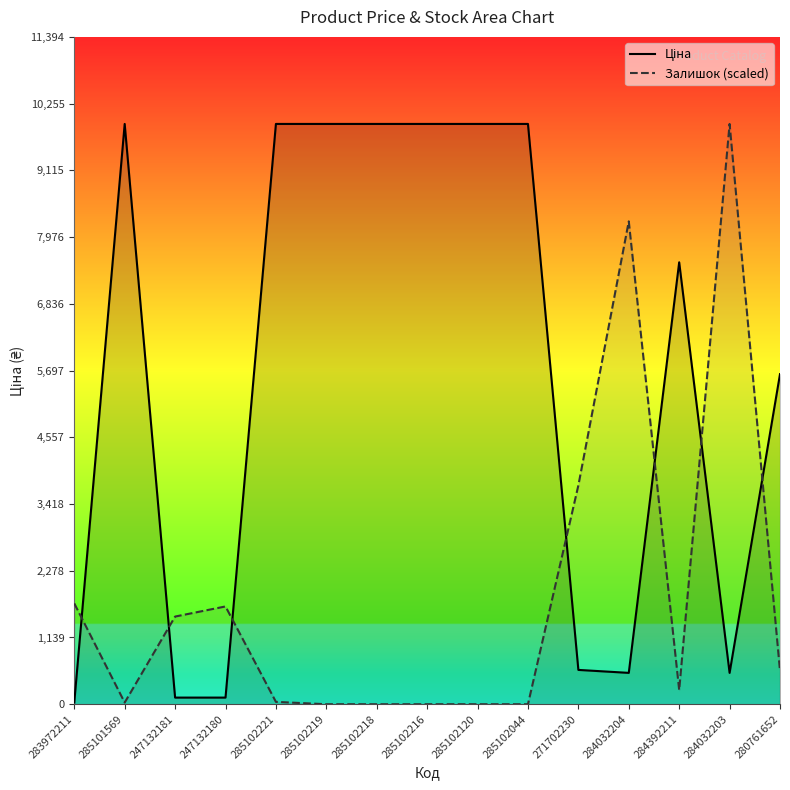

True or false: Залишок (scaled) has more than 2 interior local peaks.

True